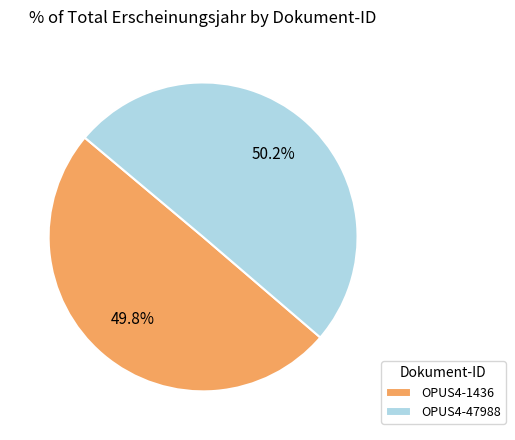

What is the ratio of the value at OPUS4-1436 to the value at OPUS4-47988?

1.0